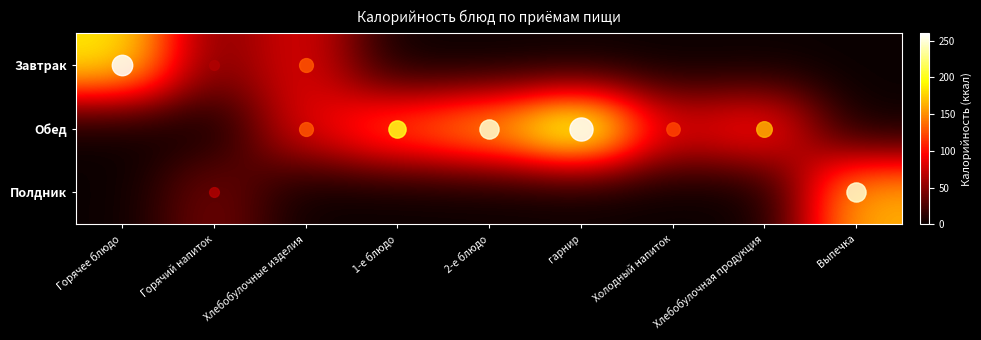

Which series has the widest spread of values?

Обед